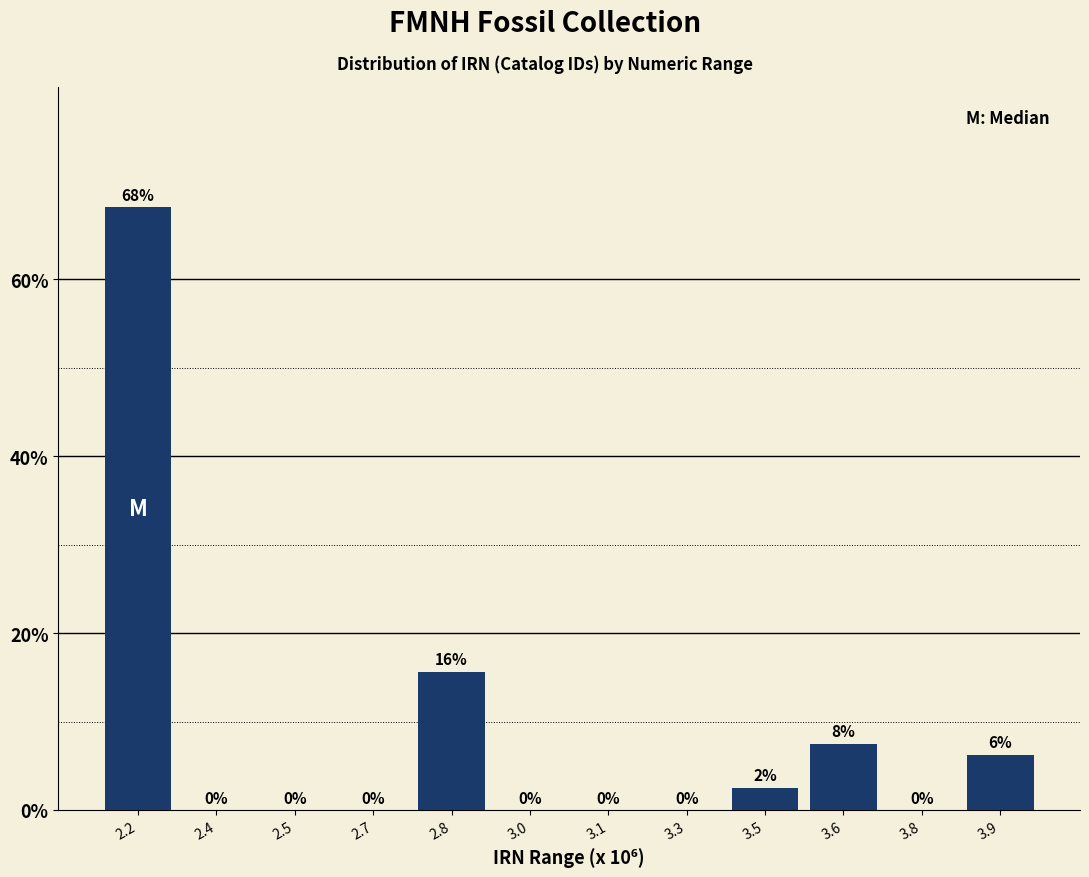

The value at 2.2 is 68.1. True or false?

True